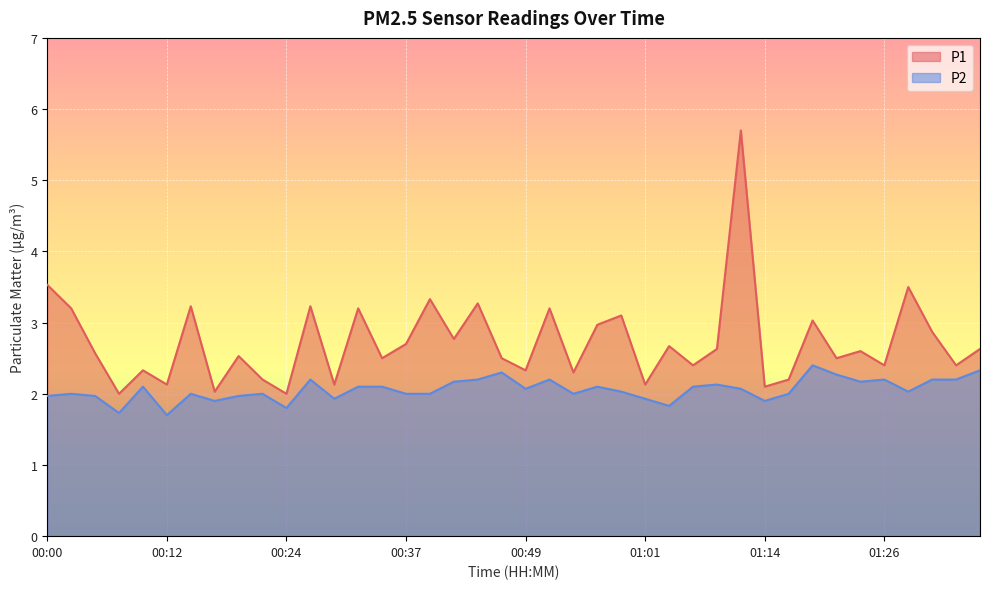

The P1 series shows 3.0 at 01:19. True or false?

True